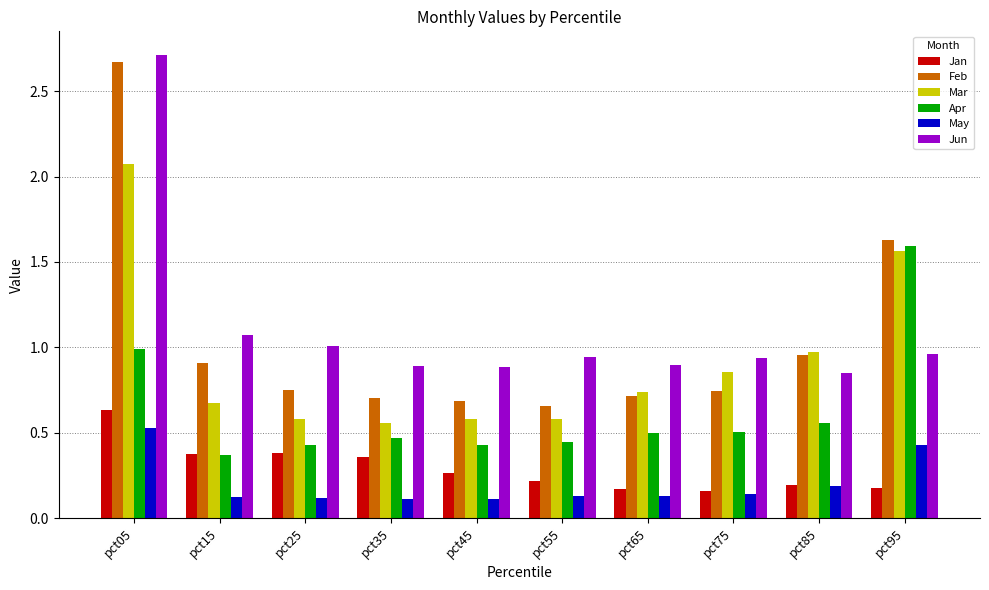

Which series has the widest spread of values?

Feb